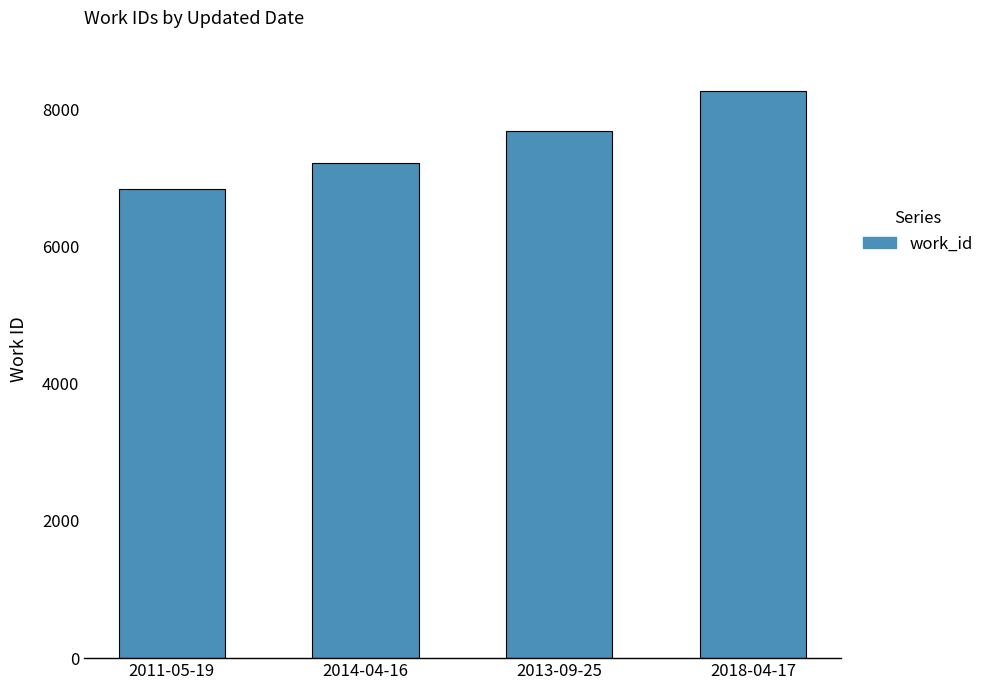

List the labels in order of value, largest first.

2018-04-17, 2013-09-25, 2014-04-16, 2011-05-19